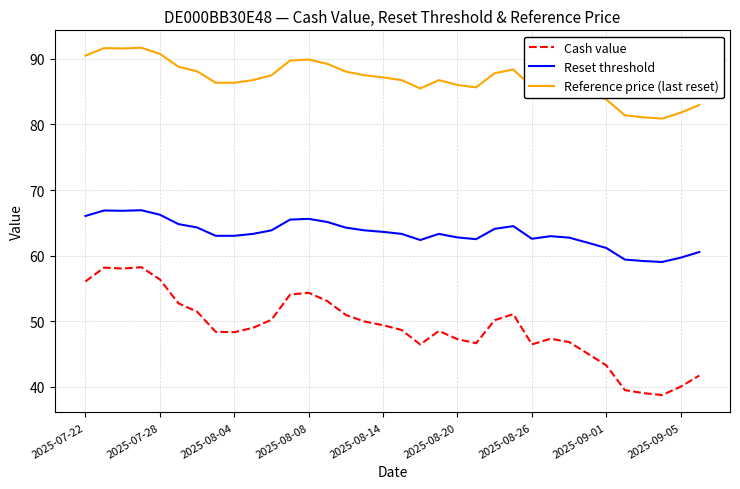

Which series has the largest total across all categories?

Reference price (last reset)